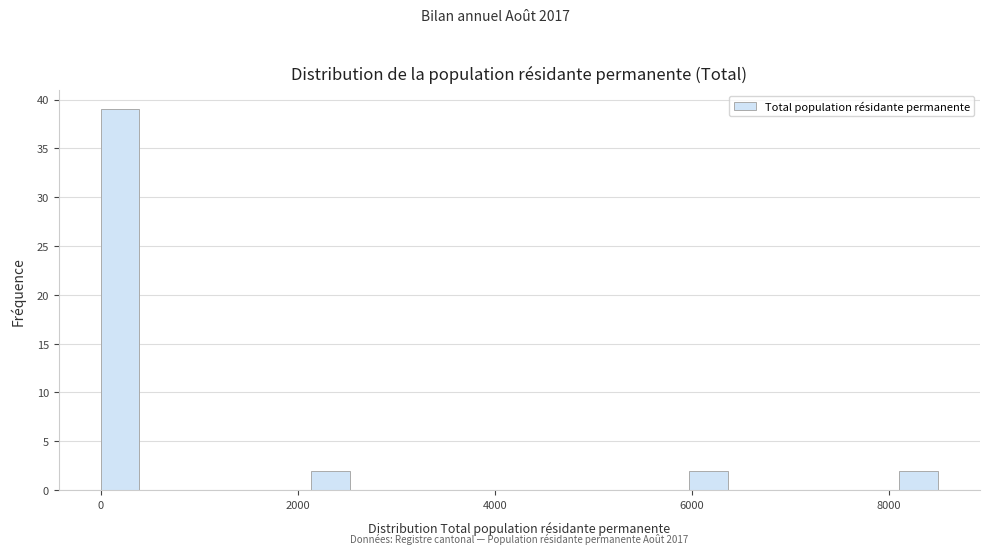

Read against the x-axis, roughly where is the centre of the tallest bar?

200